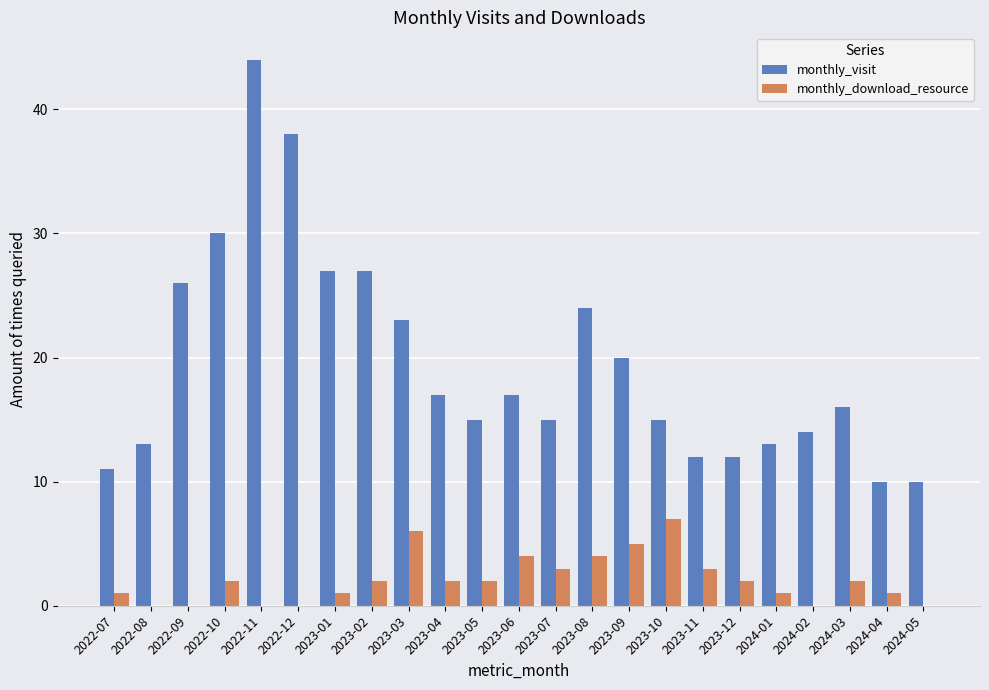

How many categories are shown in the chart?

23